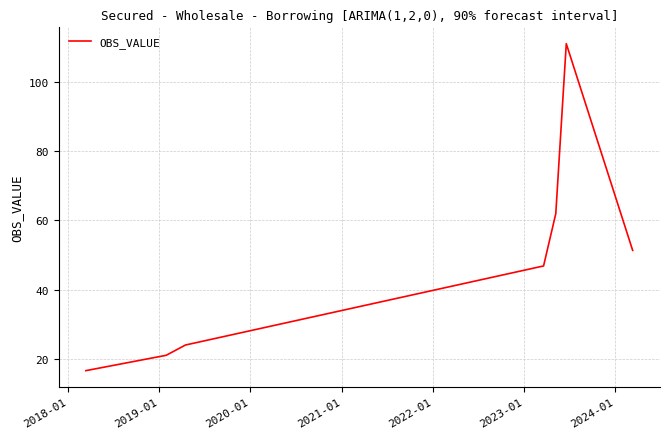

True or false: there are more than 2 points higher than both neighbors.

False